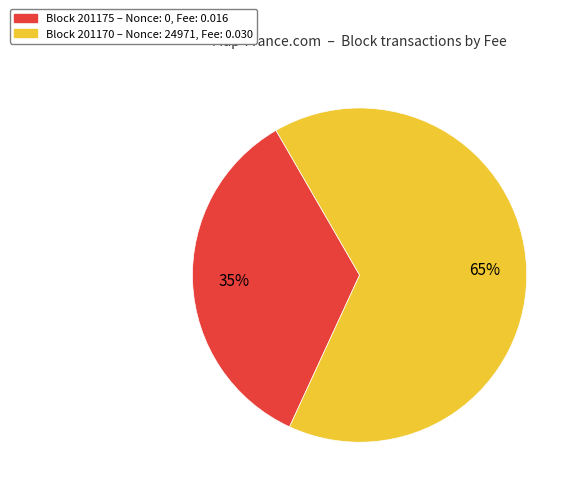

What is the largest slice in the pie chart?

Block 201170 – Nonce: 24971, Fee: 0.030